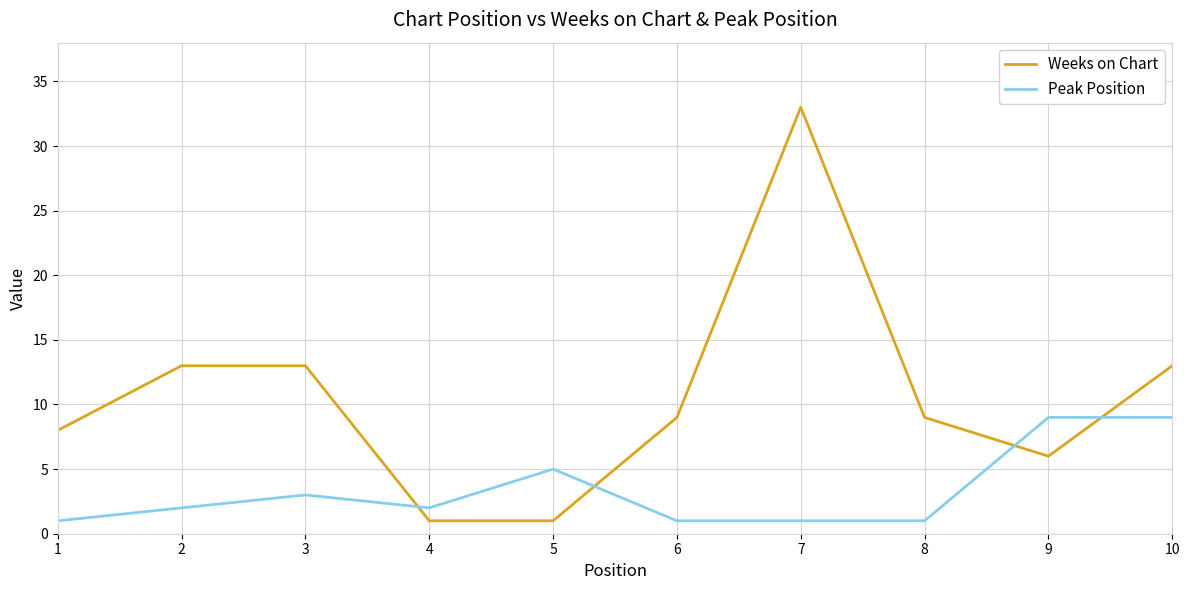

At which category is the sum across all series the highest?

7